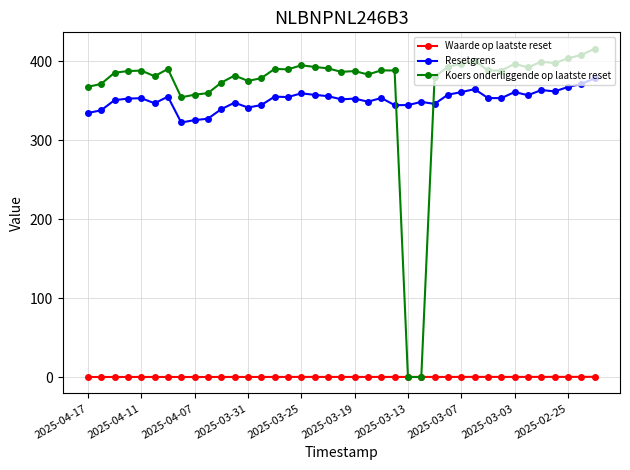

What are all the series names shown in the legend?

Waarde op laatste reset, Resetgrens, Koers onderliggende op laatste reset